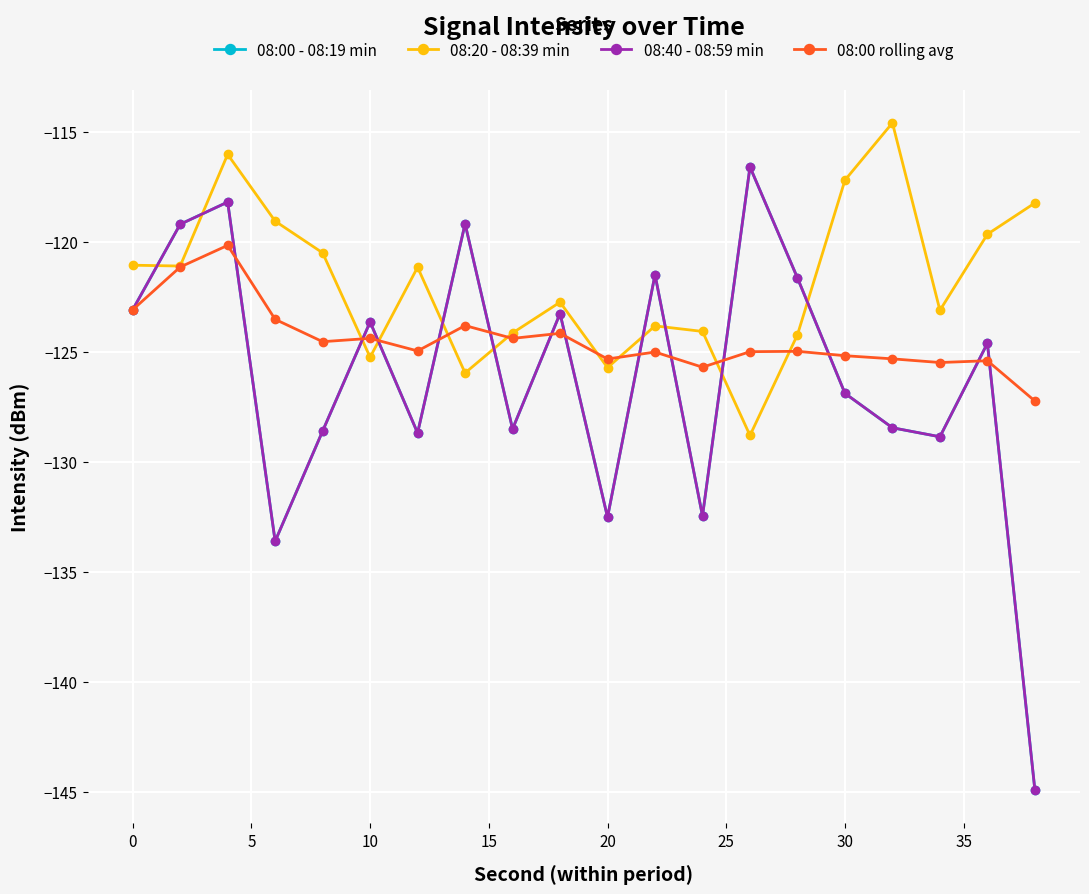

What is the lowest value of the 08:00 - 08:19 min series?

-144.9